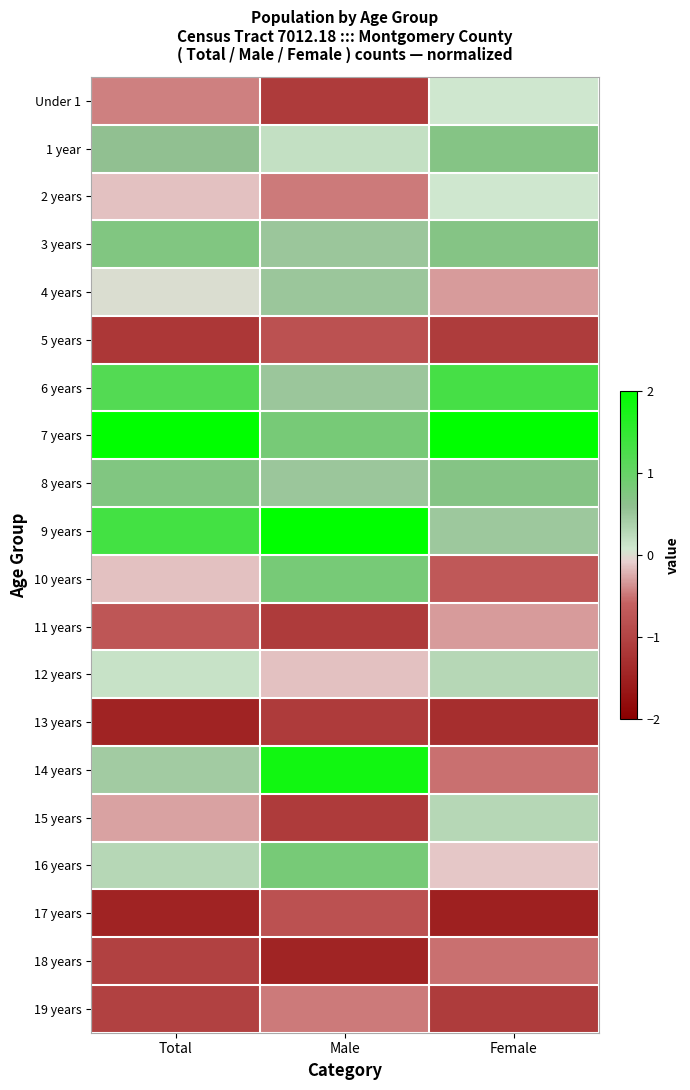

What is the greatest value displayed?

2.9